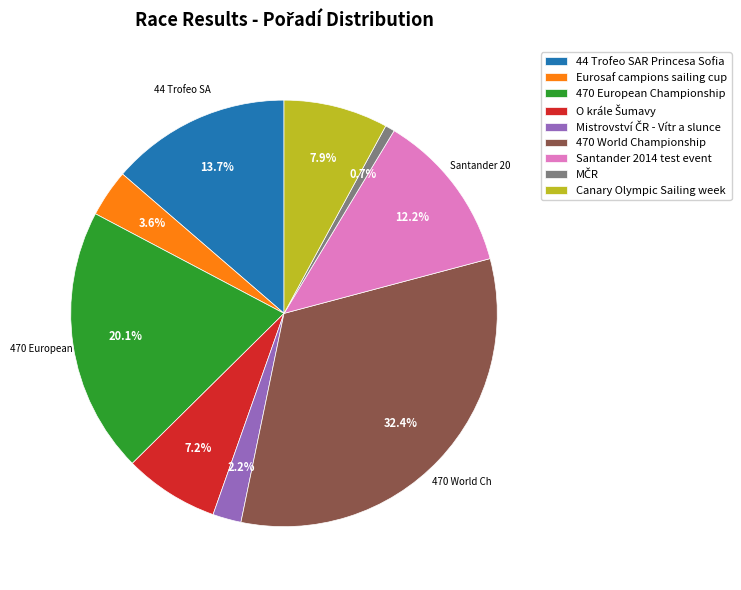

How many segments does this pie chart have?

9